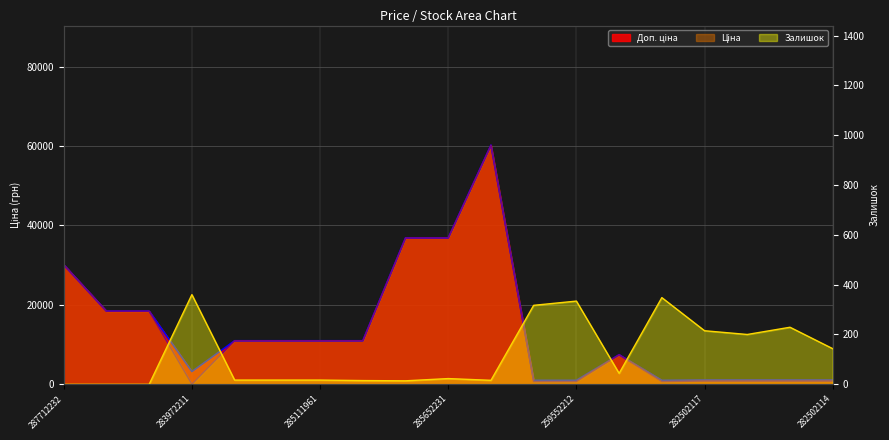

The Доп. ціна series shows 36841.8 at 285652233. True or false?

True